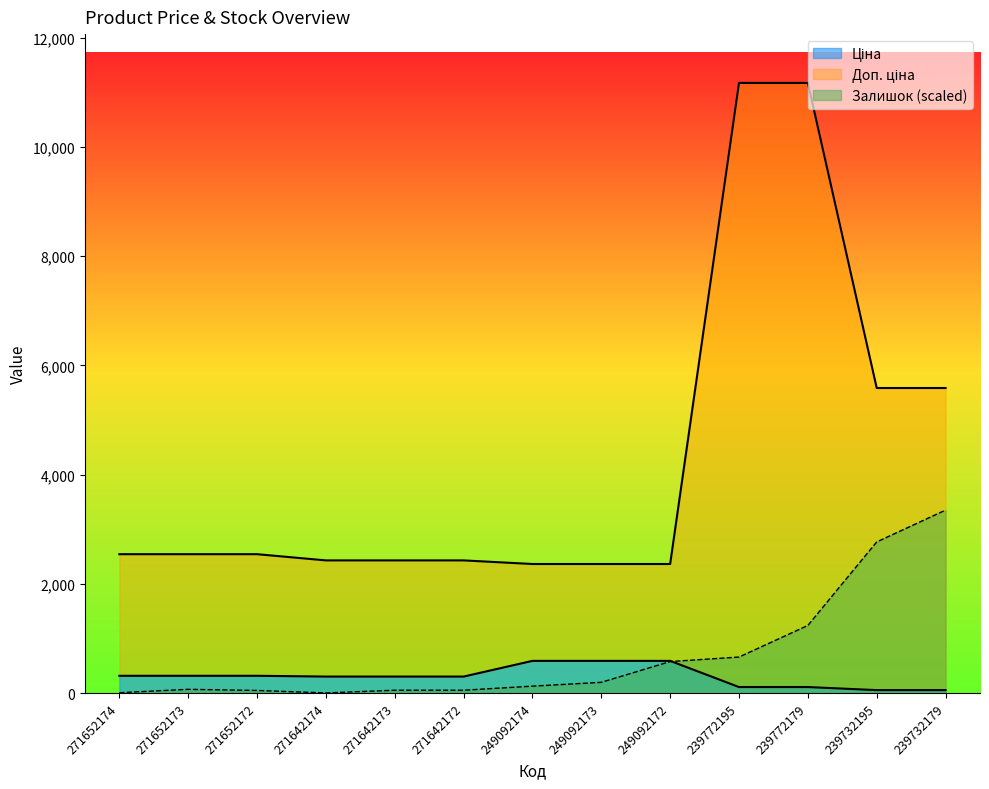

Rank the series at 271652173 from highest to lowest value.

Доп. ціна, Ціна, Залишок